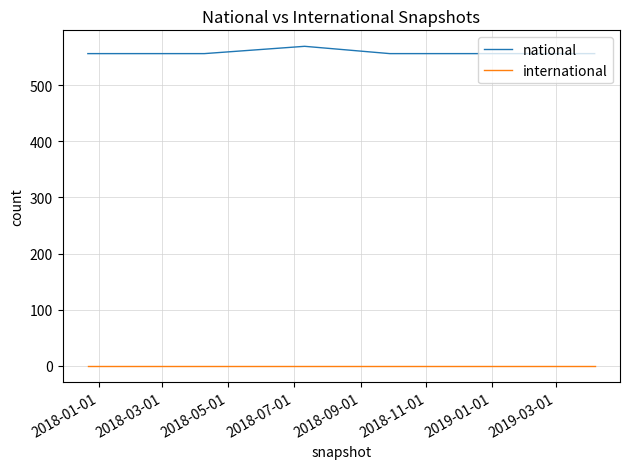

True or false: international and national cross at least once.

False